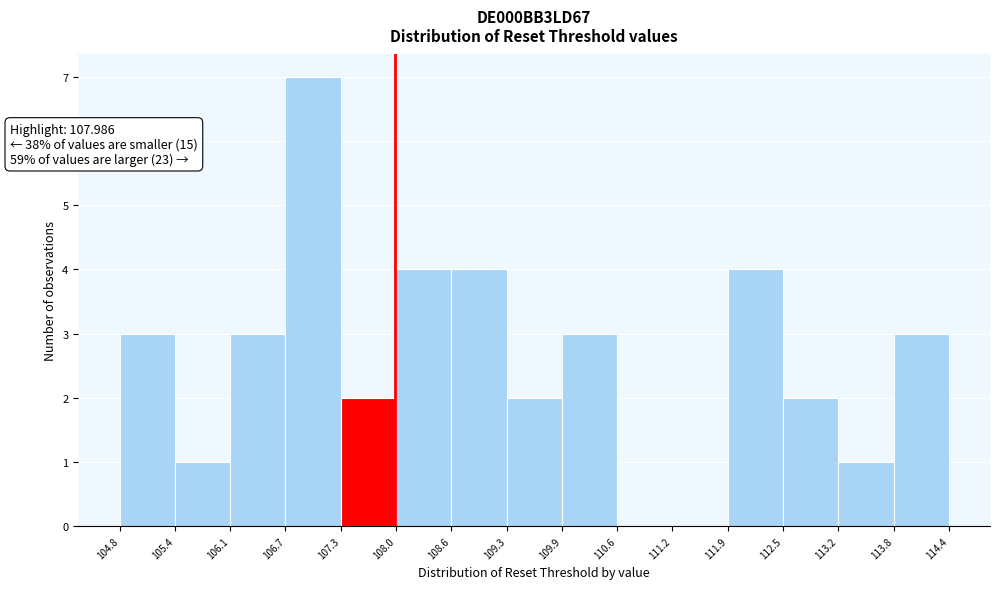

Which range on the x-axis has the tallest bar?

106.7 to 107.3